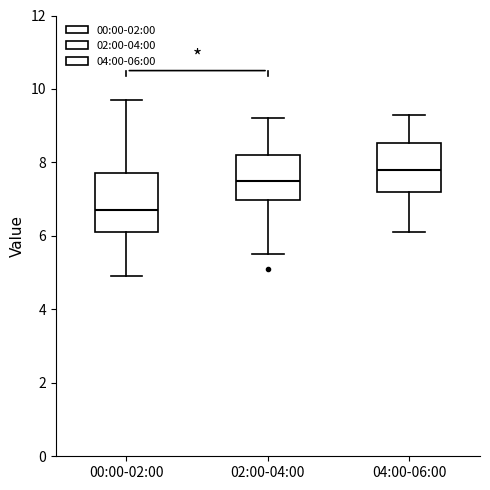

Reading left to right, transcribe this box plot: for each box, give where its median line is, the range the box spans, and where its two whiskers end, as read against the y-axis. The values are not printed on the chart, so give them approximately, as read against the axis.

00:00-02:00: median 6.8, box 6.2 to 7.8, whiskers 5.0 to 9.8
02:00-04:00: median 7.6, box 7.0 to 8.2, whiskers 5.6 to 9.2
04:00-06:00: median 7.8, box 7.2 to 8.6, whiskers 6.2 to 9.4